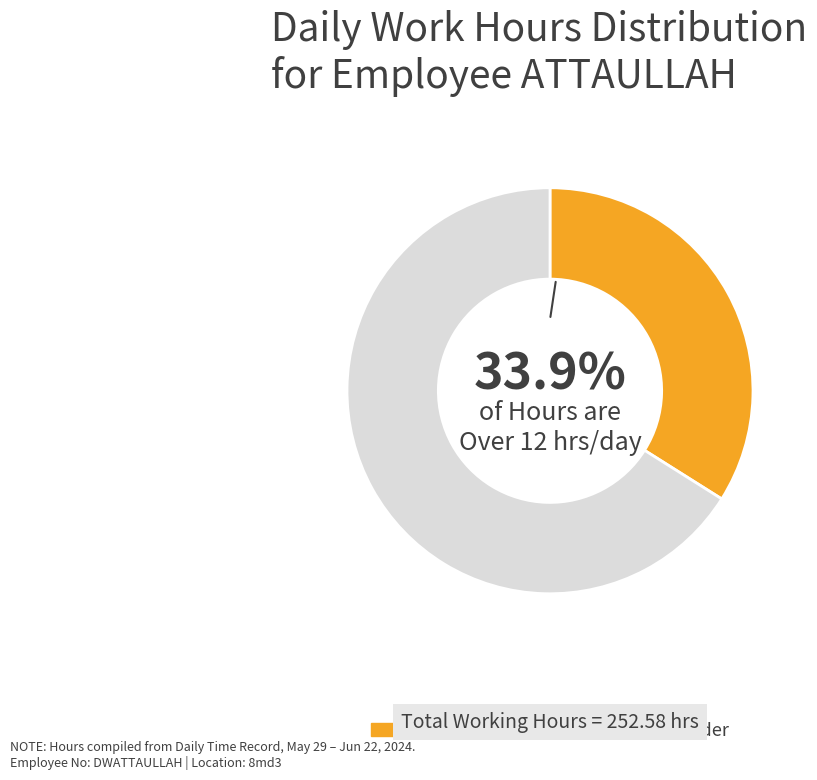

To the nearest percent, what is the average slice percentage?

50%